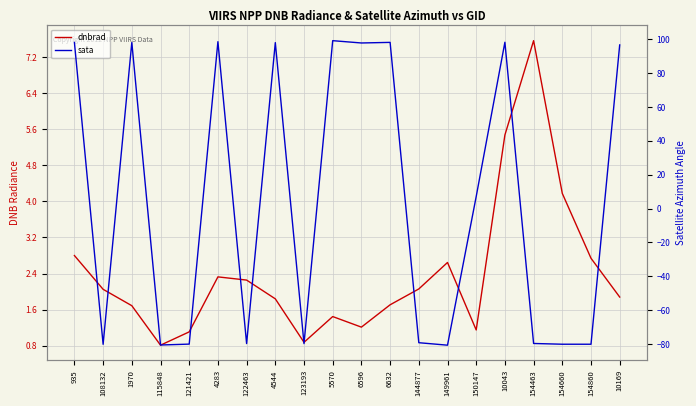

How many data points does each series have?

20